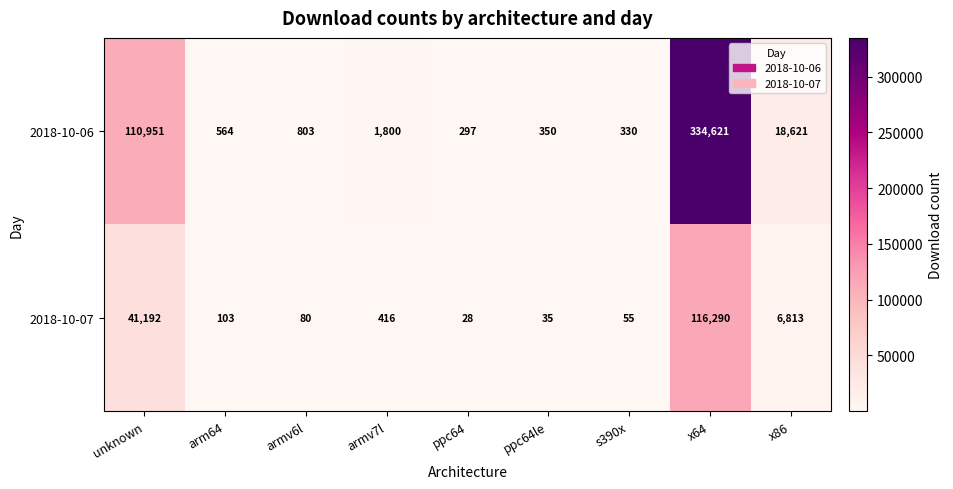

At ppc64, list the series in order from smallest to largest.

2018-10-07, 2018-10-06